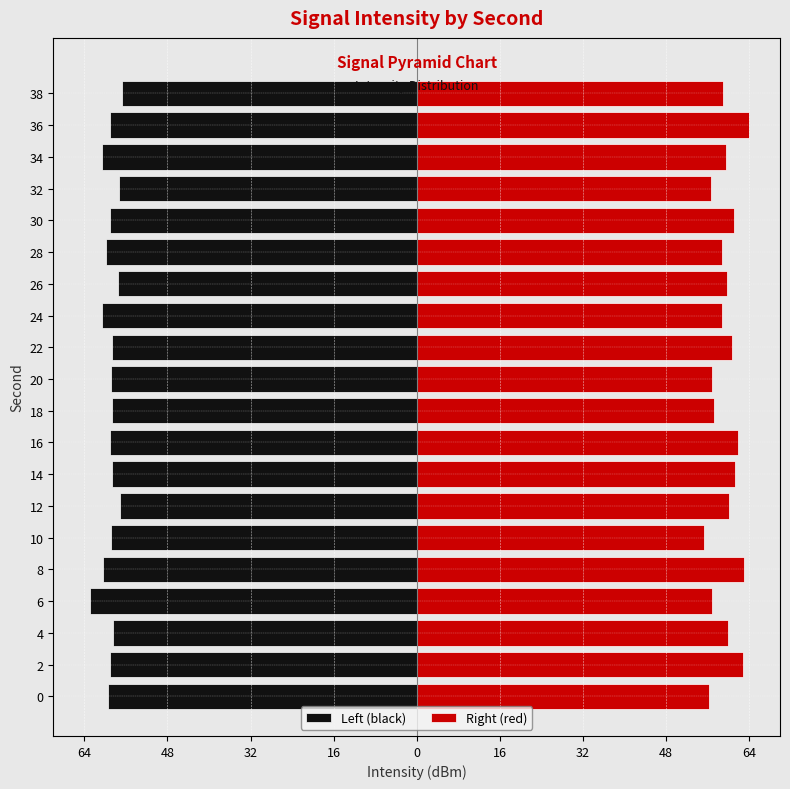

What is the spread (max minus min) of values at 28?

118.6